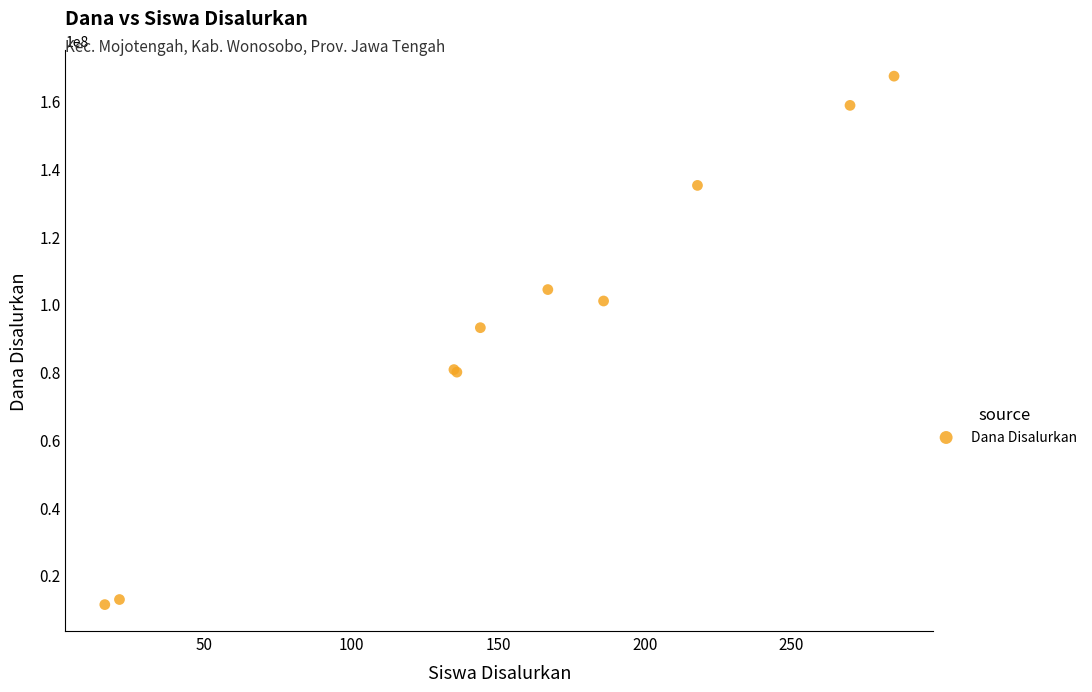

What Y value in the scatter plot is closest to 89250000?

93000000